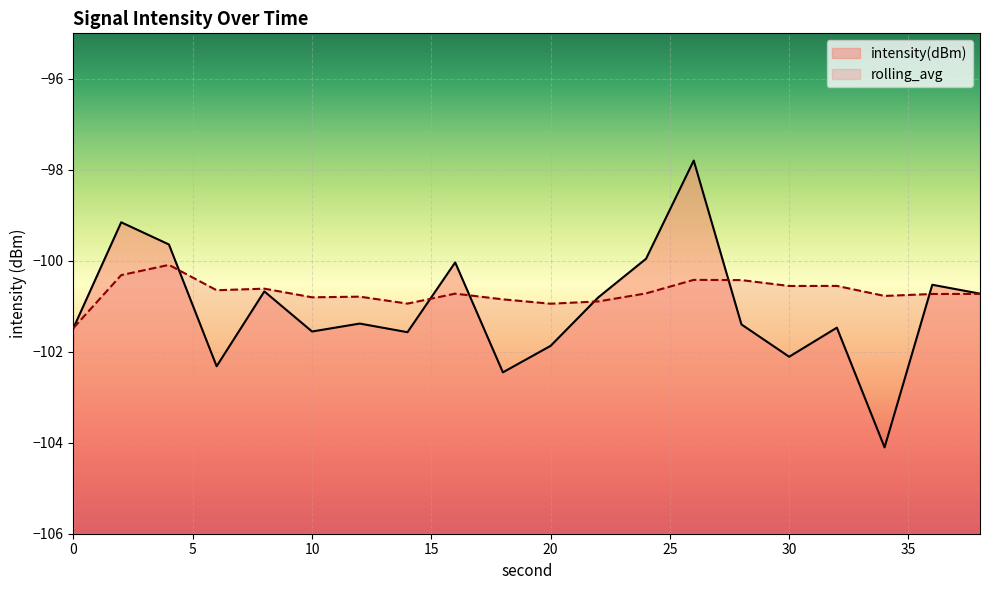

Reading left to right, extract all data points from this chart.

intensity(dBm): 0=-101.5	2=-99.2	4=-99.6	6=-102.3	8=-100.7	10=-101.6	12=-101.4	14=-101.6	16=-100.0	18=-102.5	20=-101.9	22=-100.8	24=-100.0	26=-97.8	28=-101.4	30=-102.1	32=-101.5	34=-104.1	36=-100.5	38=-100.7
rolling_avg: 0=-101.5	2=-100.3	4=-100.1	6=-100.6	8=-100.6	10=-100.8	12=-100.8	14=-100.9	16=-100.7	18=-100.8	20=-100.9	22=-100.9	24=-100.7	26=-100.4	28=-100.4	30=-100.6	32=-100.6	34=-100.8	36=-100.7	38=-100.7